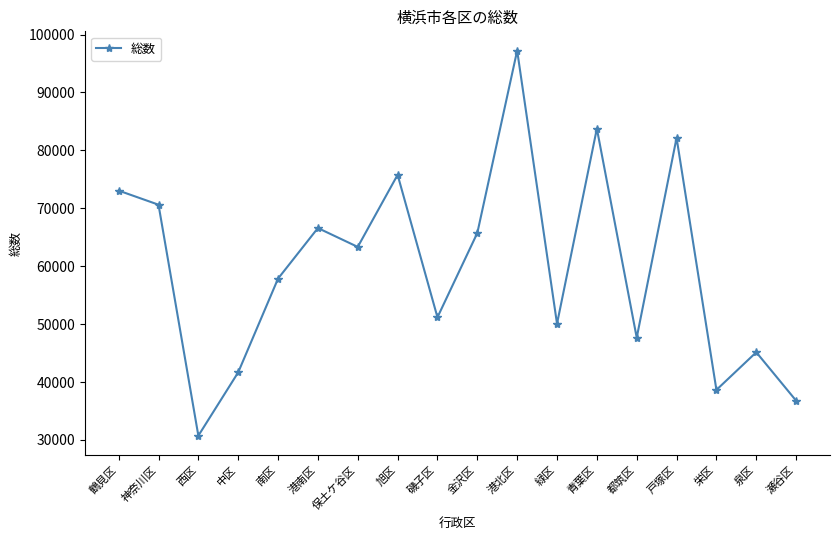

List the labels in order of value, largest first.

港北区, 青葉区, 戸塚区, 旭区, 鶴見区, 神奈川区, 港南区, 金沢区, 保土ケ谷区, 南区, 磯子区, 緑区, 都筑区, 泉区, 中区, 栄区, 瀬谷区, 西区